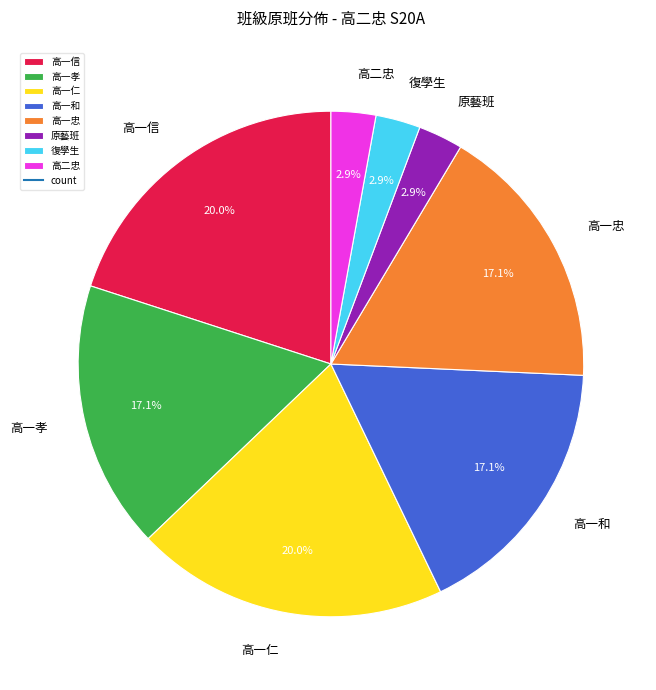

To the nearest percent, what is the combined percentage of 高一仁 and 高一孝?

37%